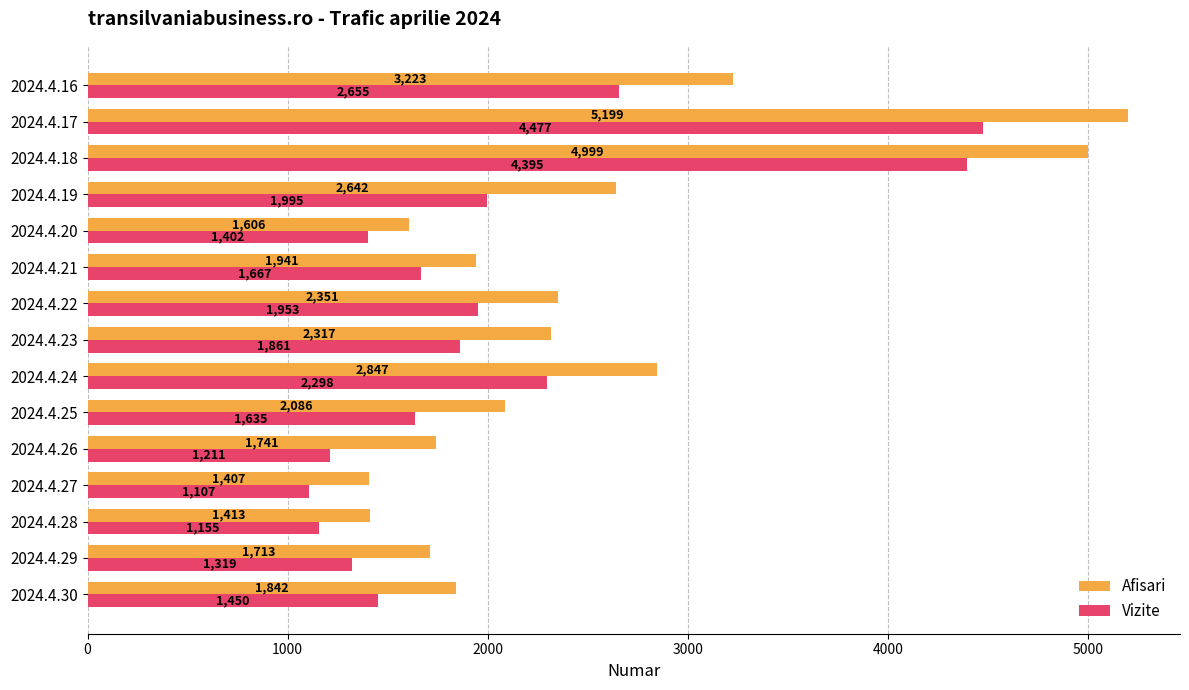

What is the sum of the Vizite values at 2024.4.27 and 2024.4.30?

2557